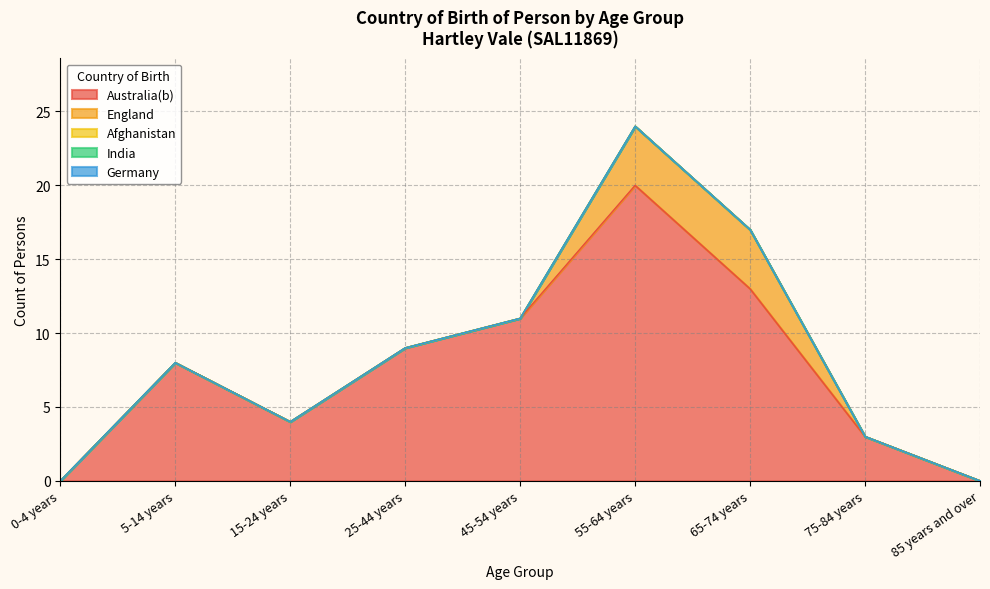

Read the Australia(b) value at 75-84 years, to the nearest 5.

5